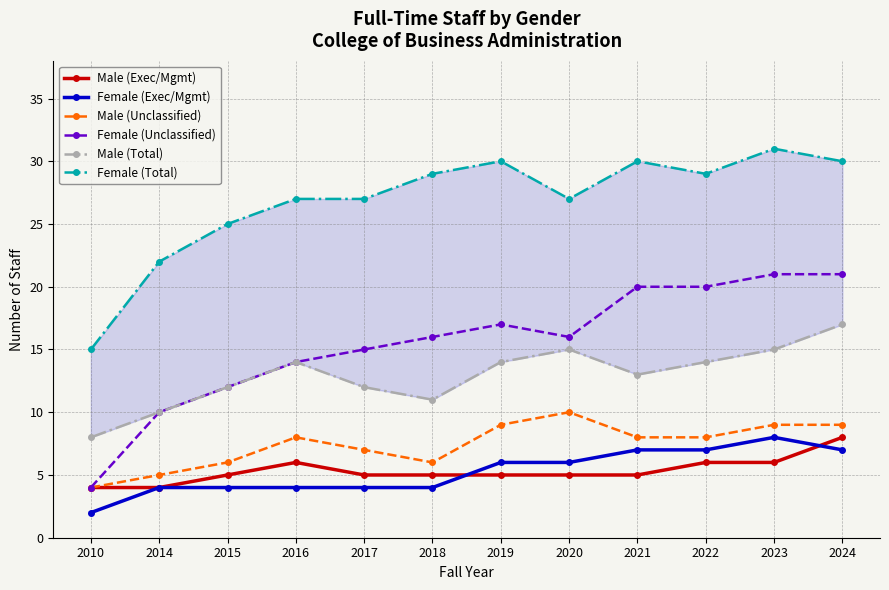

Is it true that Male (Unclassified) equals 5 at 2020?

False